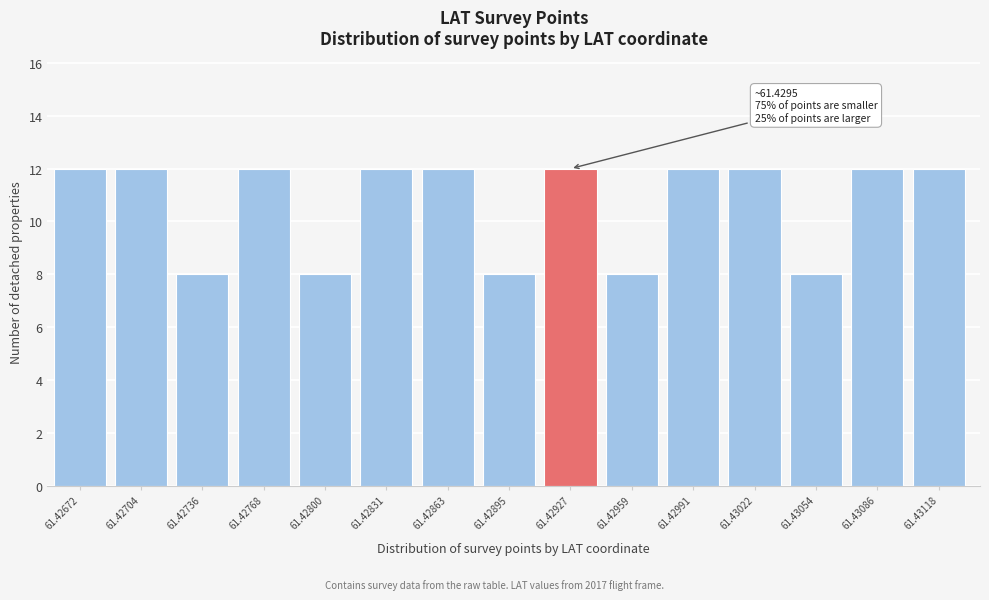

Reading left to right, extract all data points from this chart.

12	12	8	12	8	12	12	8	12	8	12	12	8	12	12